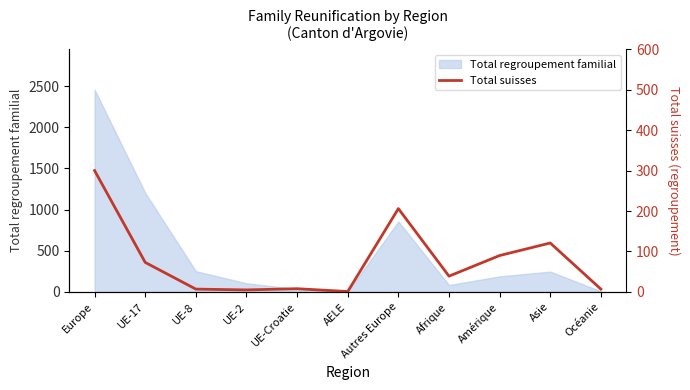

At which category does the data reach its first local peak?

UE-Croatie